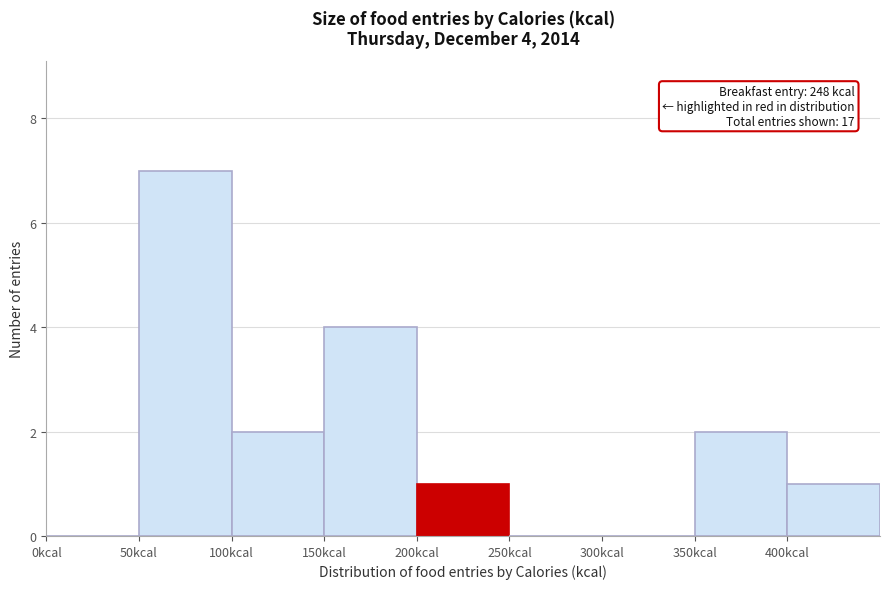

Which range on the x-axis has the tallest bar?

50 to 100